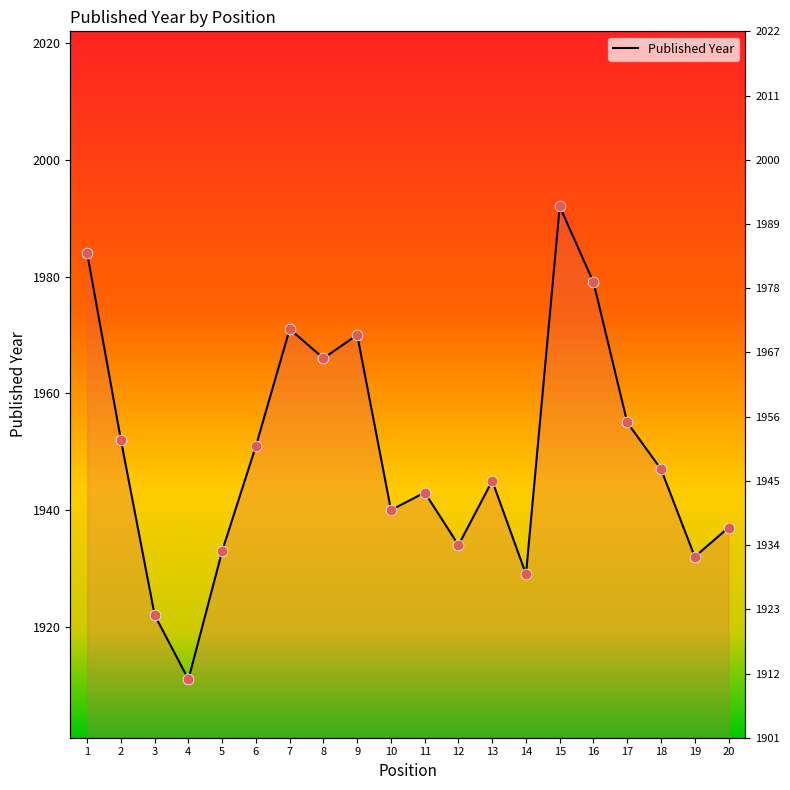

Between 7 and 5, which is larger?

7